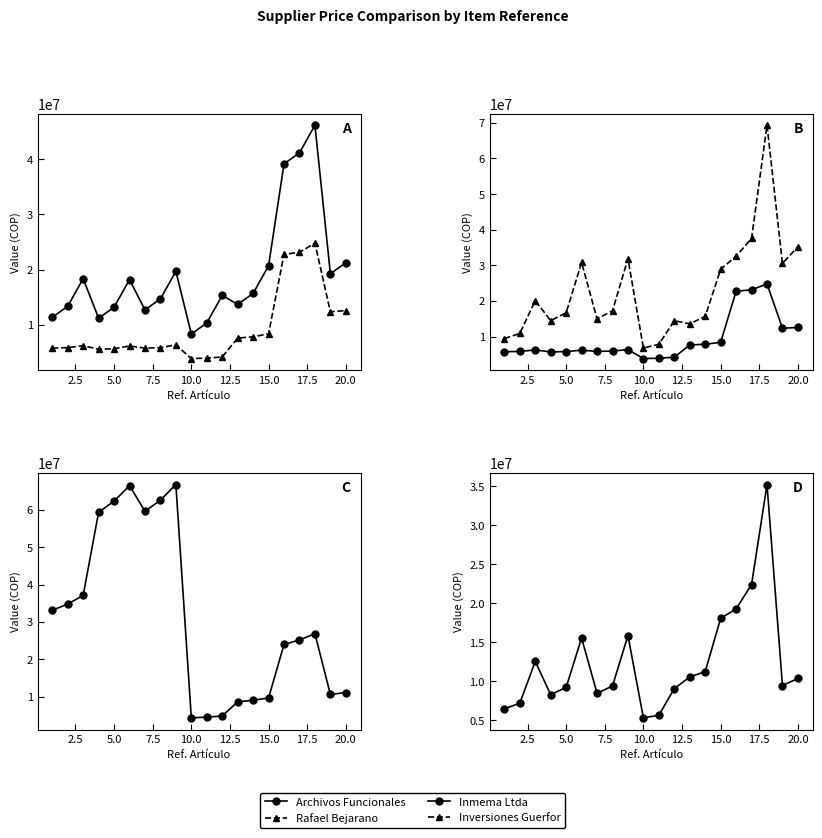

True or false: Provider Cia and Rafael Bejarano intersect in this chart.

True